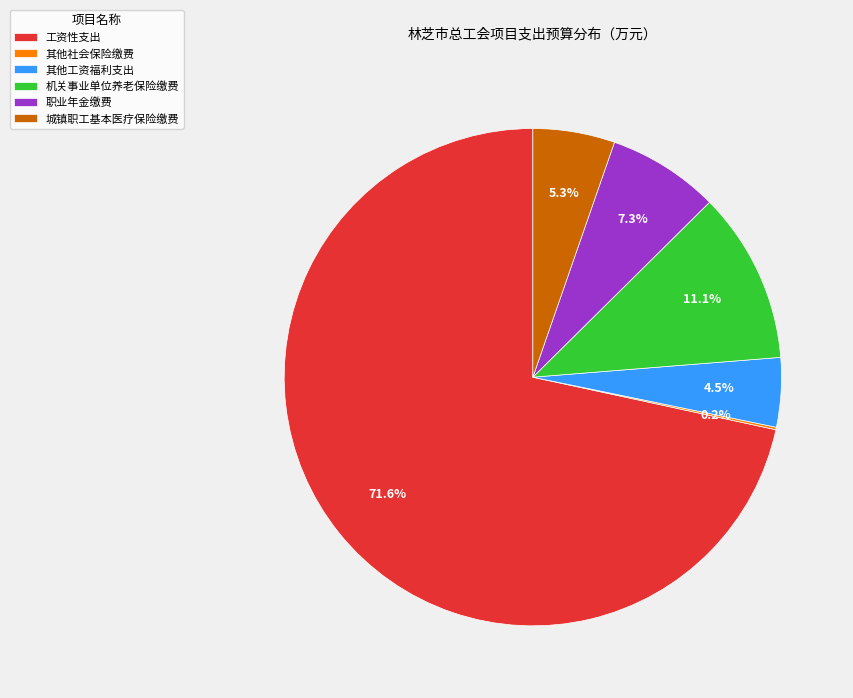

The 城镇职工基本医疗保险缴费 slice represents 1% of the pie. True or false?

False